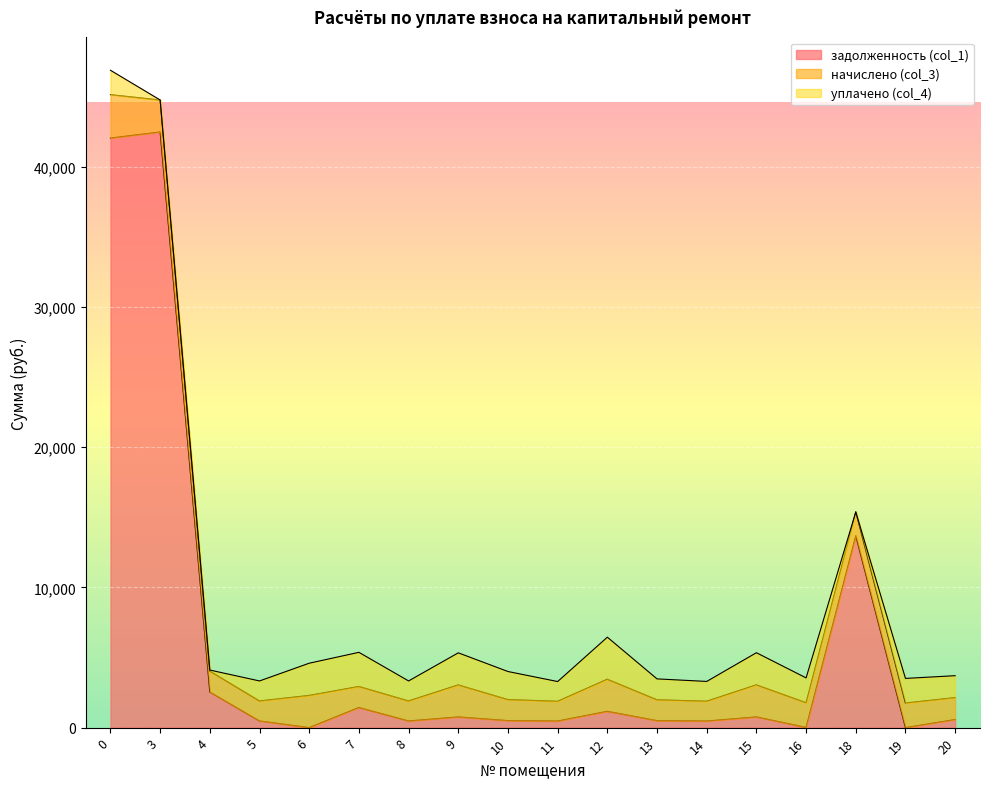

At how many categories does at least one series exceed 11984?

3